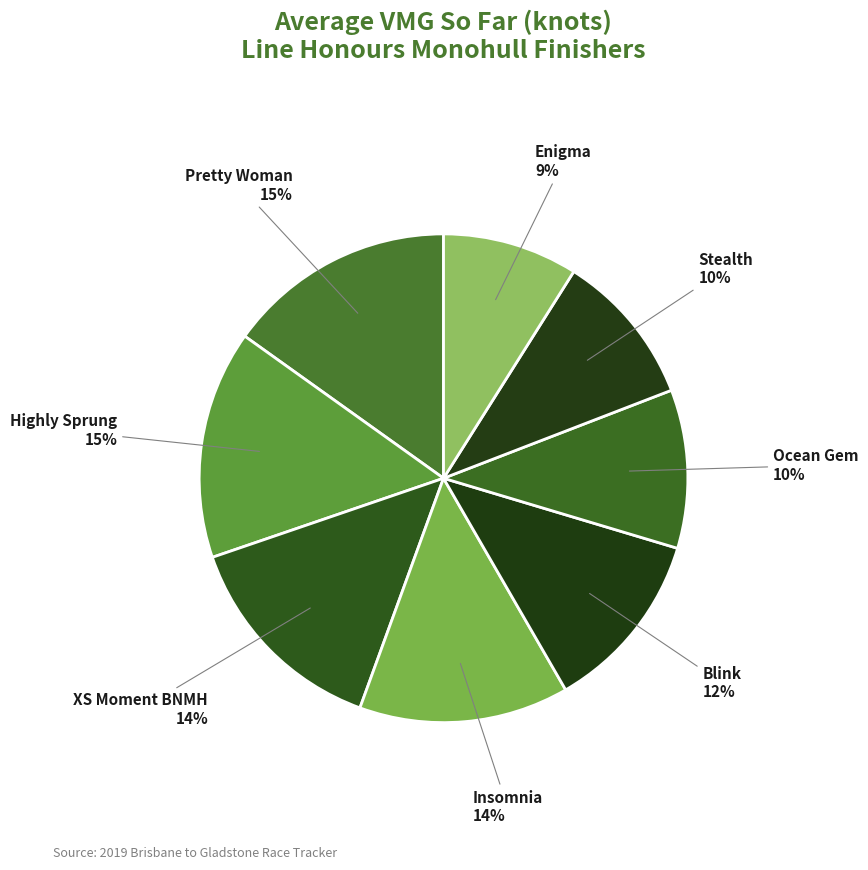

Is the sum of Blink and Highly Sprung greater than half?

No